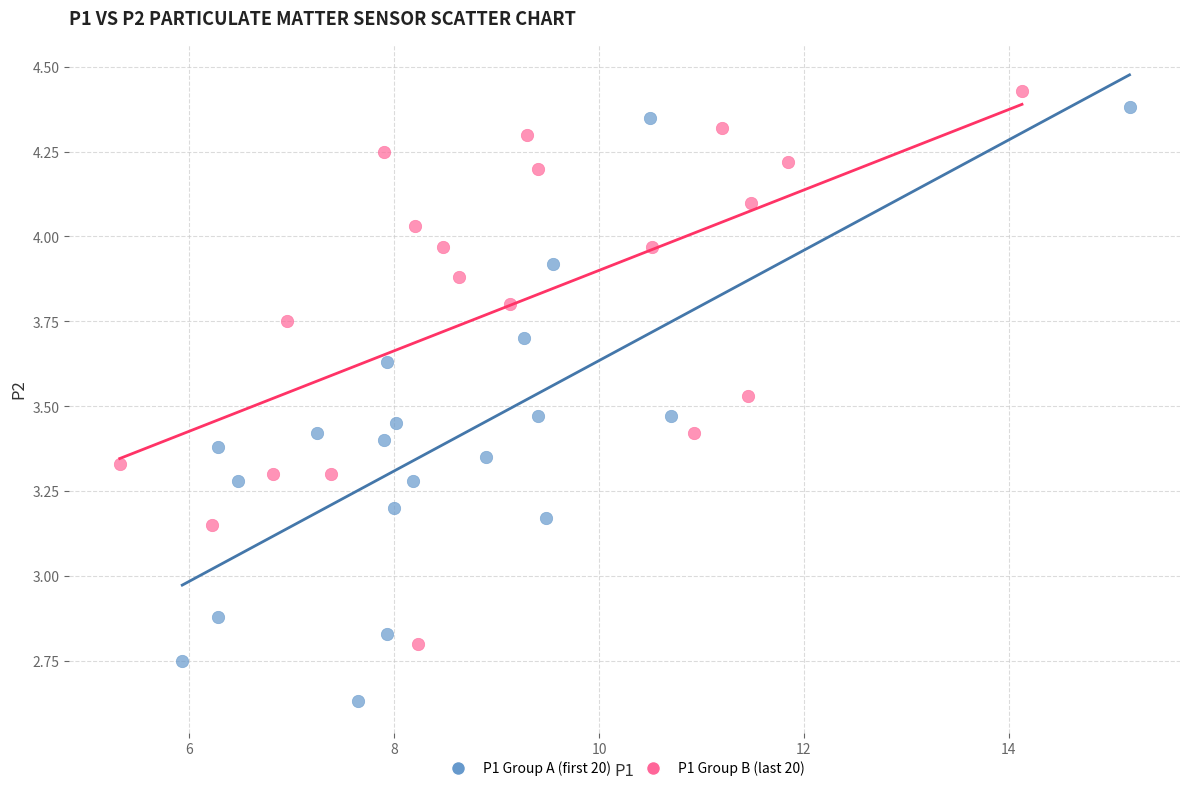

Which series reaches the minimum Y coordinate?

P1 Group A (first 20)